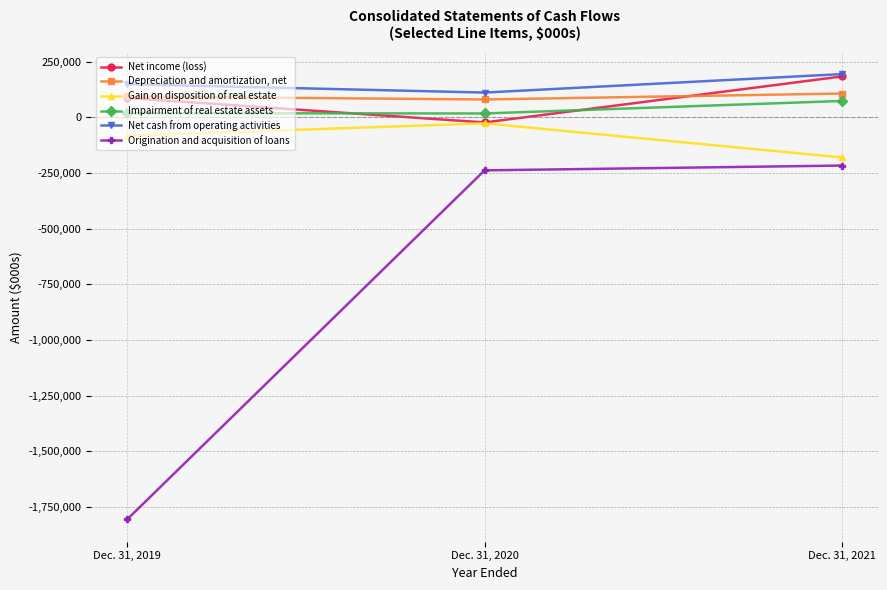

The value of Depreciation and amortization, net at Dec. 31, 2021 is 106262. True or false?

True